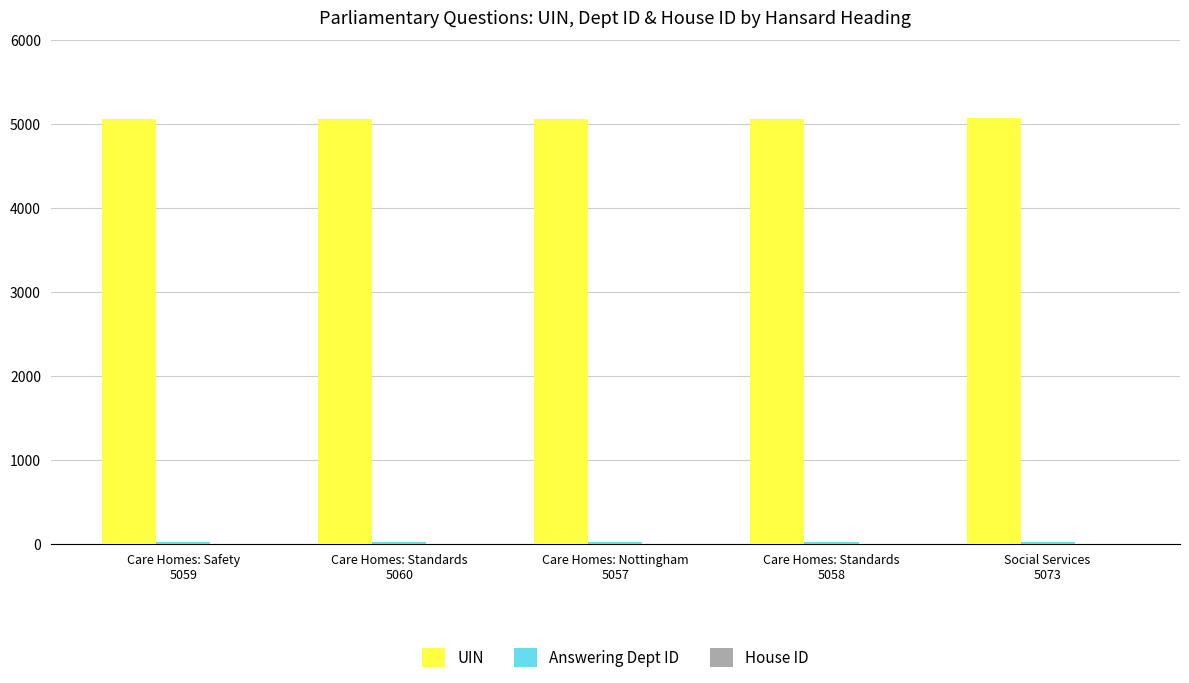

What is the greatest value displayed?

5073